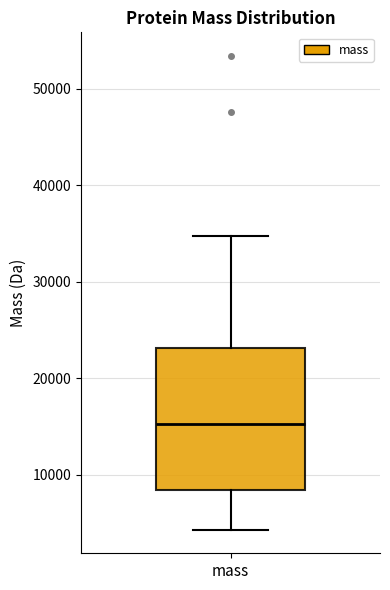

Read this box plot against the y-axis: the position of the median line, the range covered by the box, and the ends of both whiskers. The values are not printed on the chart, so give them approximately, as read against the axis.

median 15000, box 8000 to 23000, whiskers 4000 to 35000